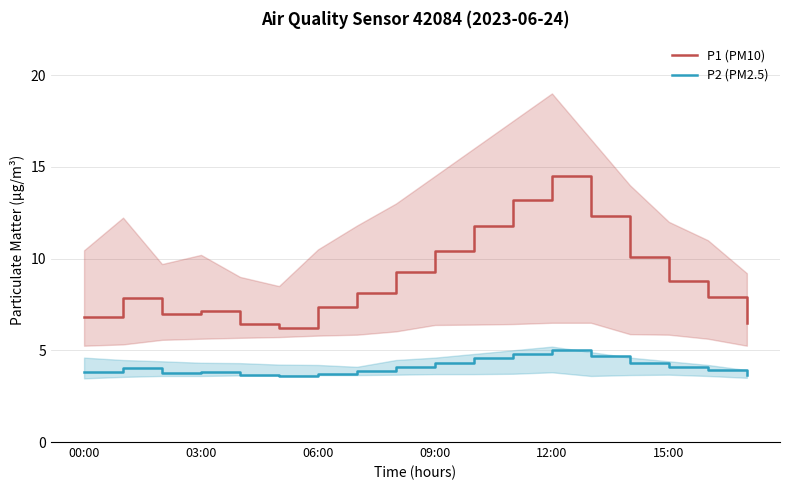

The value of P2 (PM2.5) at 03:00 is 2.2. True or false?

False